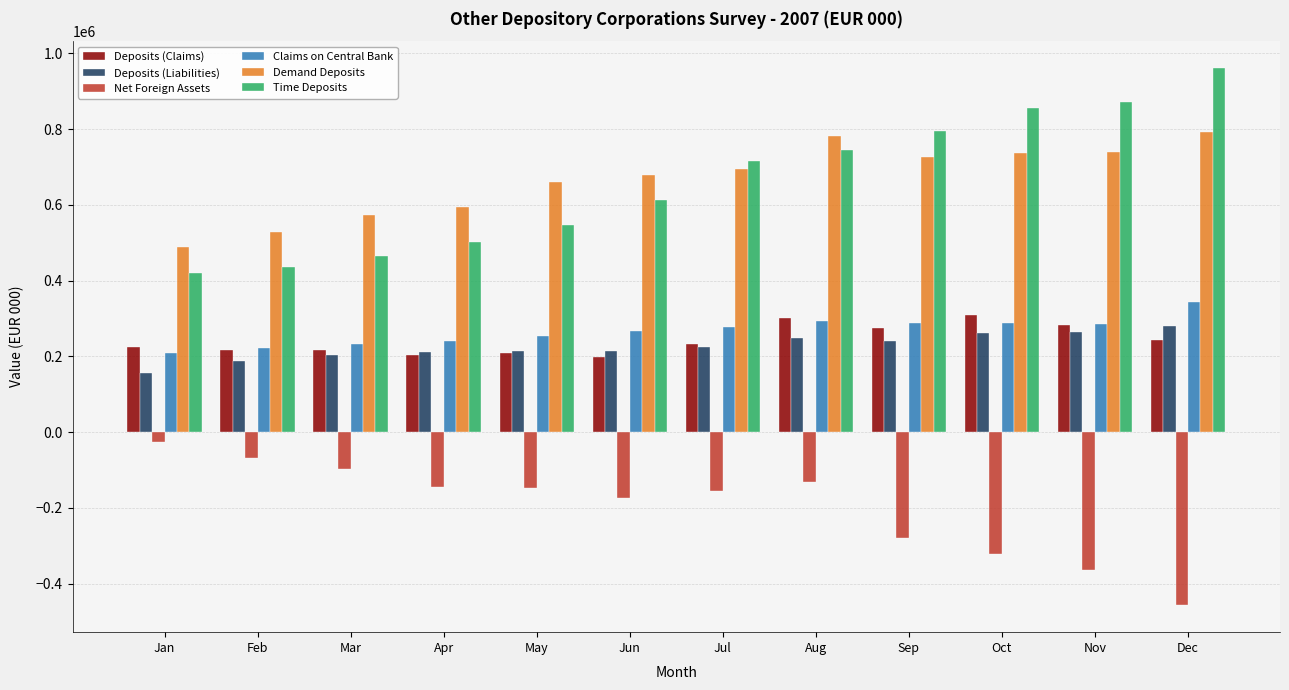

Is it true that Time Deposits equals 714970 at Jul?

True